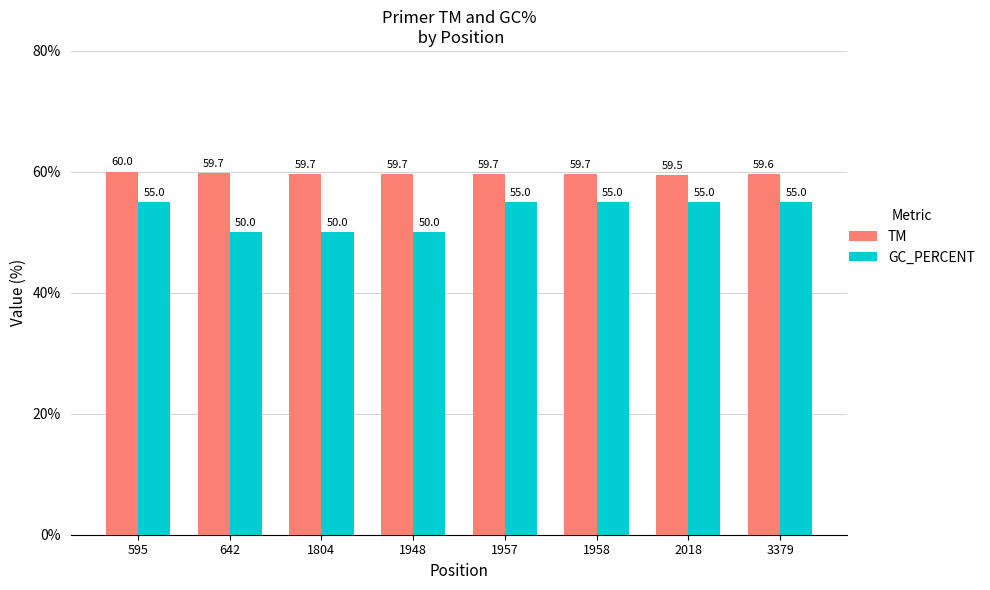

Are the bars horizontal?

No